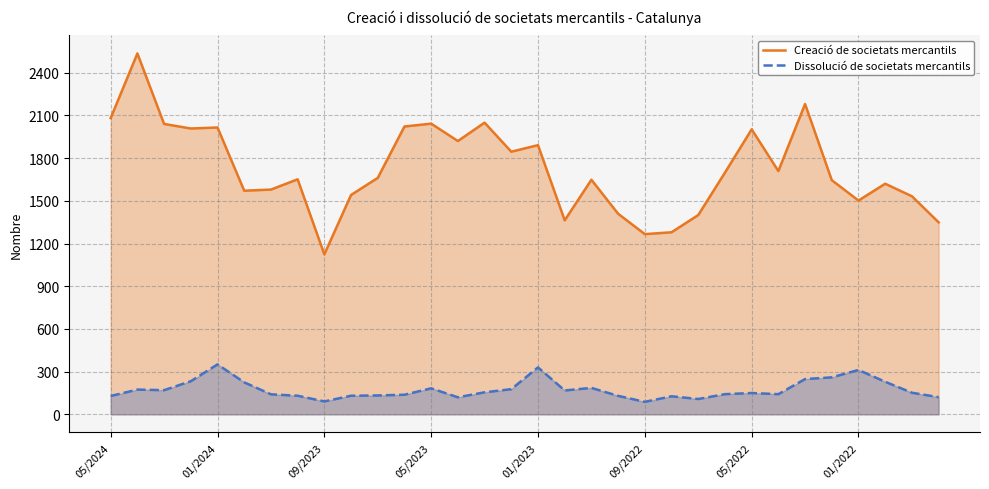

At 05/2024, list the series in order from largest to smallest.

Creació de societats mercantils, Dissolució de societats mercantils